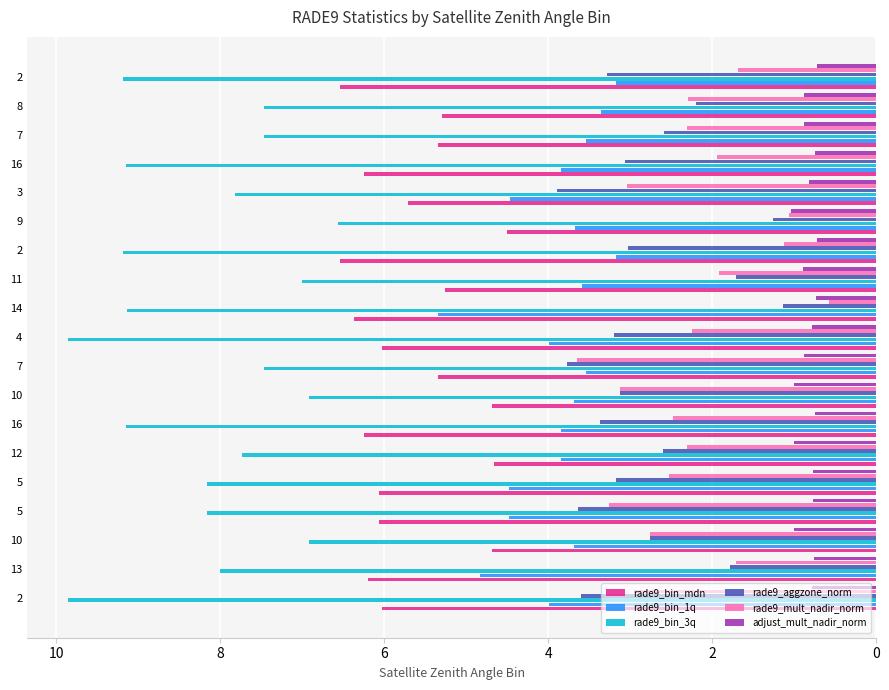

What is the smallest value displayed?

0.6